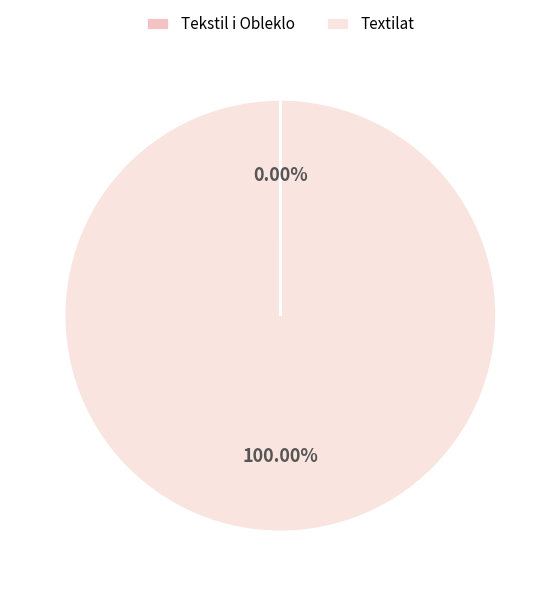

What is the largest slice in the pie chart?

Textilat